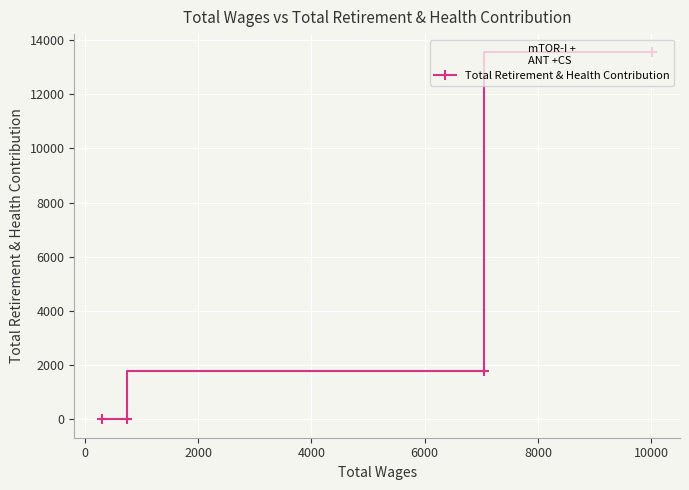

What is the greatest value displayed?

13540